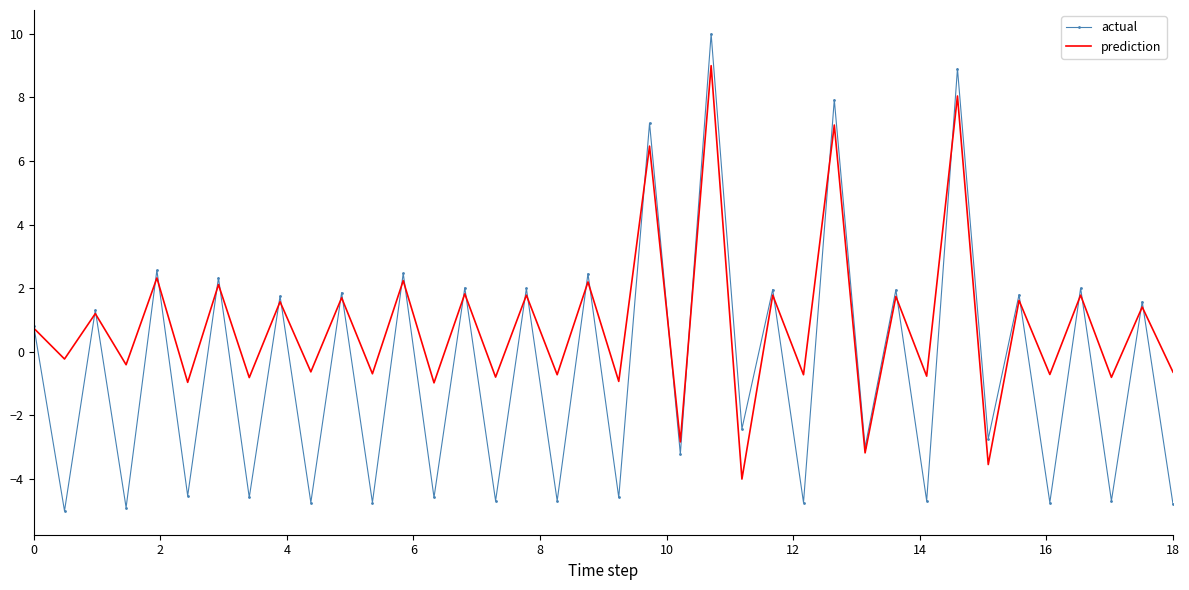

Rank the series by their average value, from highest to lowest.

prediction, actual